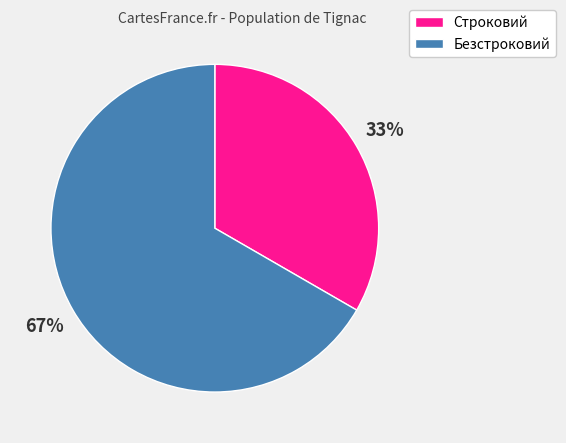

Which category has the smallest portion of the pie?

Строковий